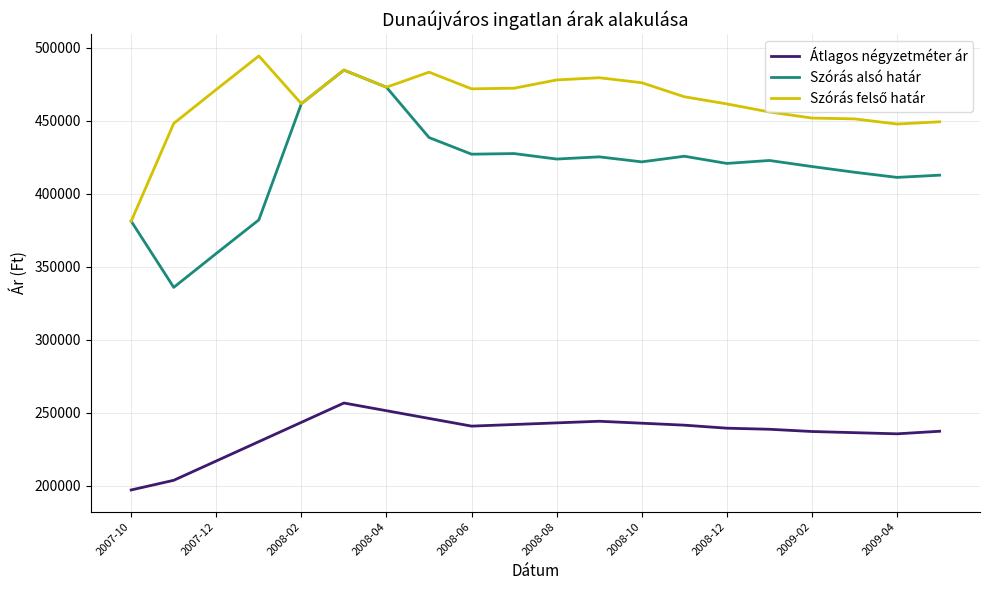

What is the maximum value shown in the chart?

494463